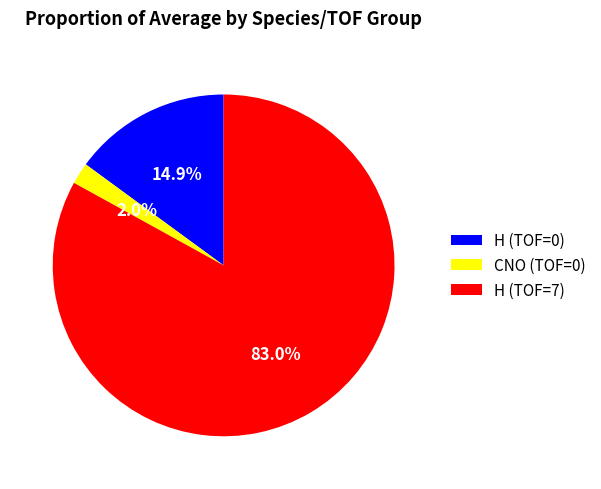

Which slice is the smallest?

CNO (TOF=0)